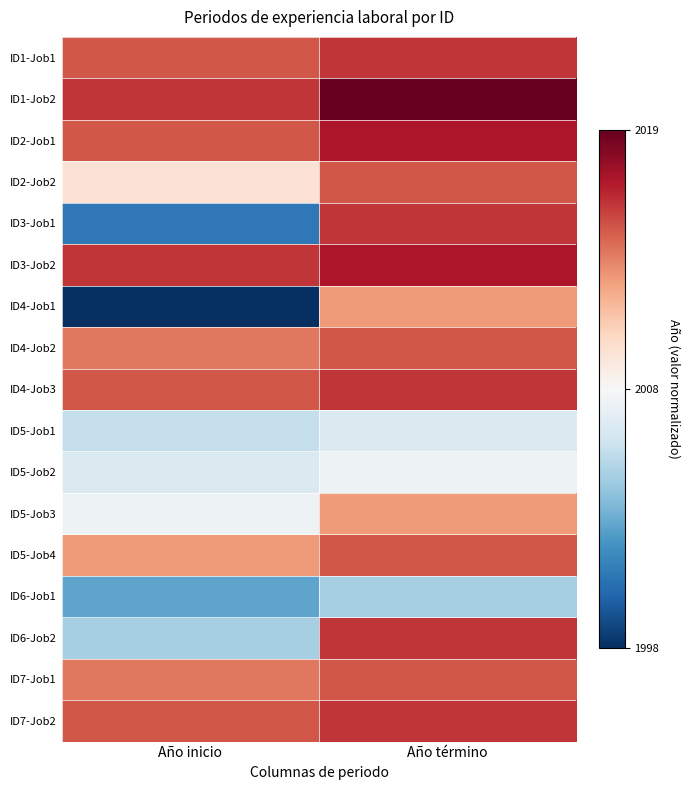

What is the spread (max minus min) of values at Año término?

1.3